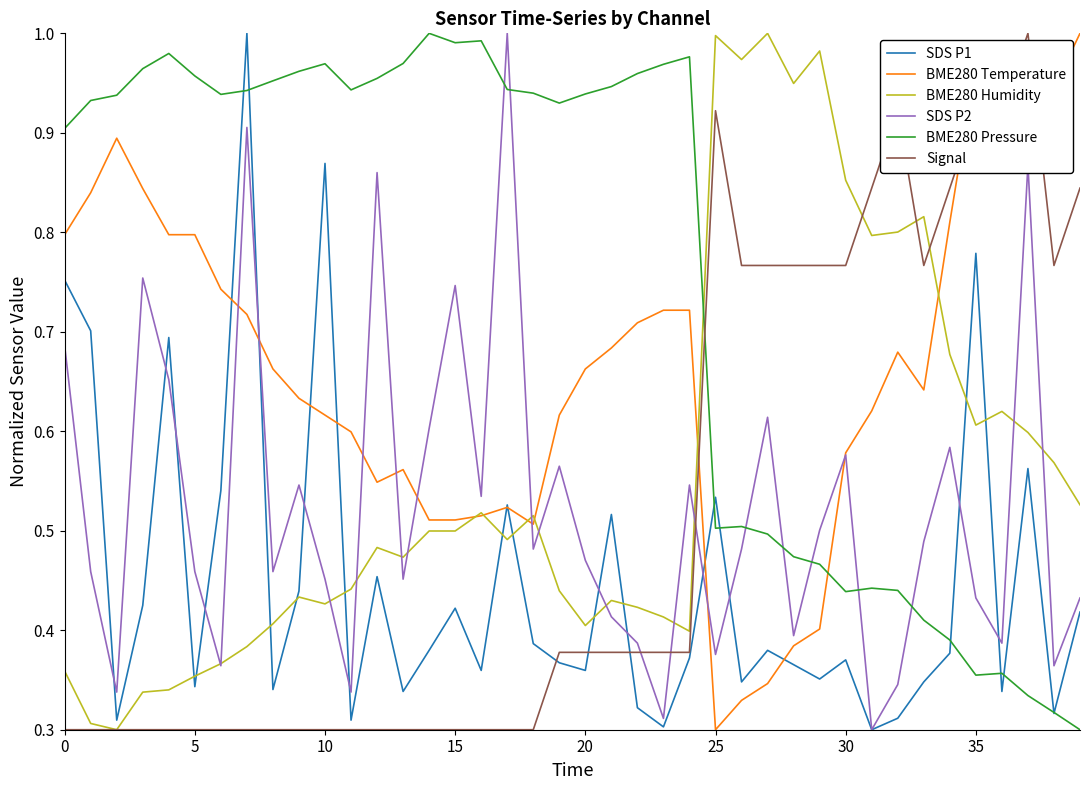

Which series has the largest total across all categories?

BME280 Pressure